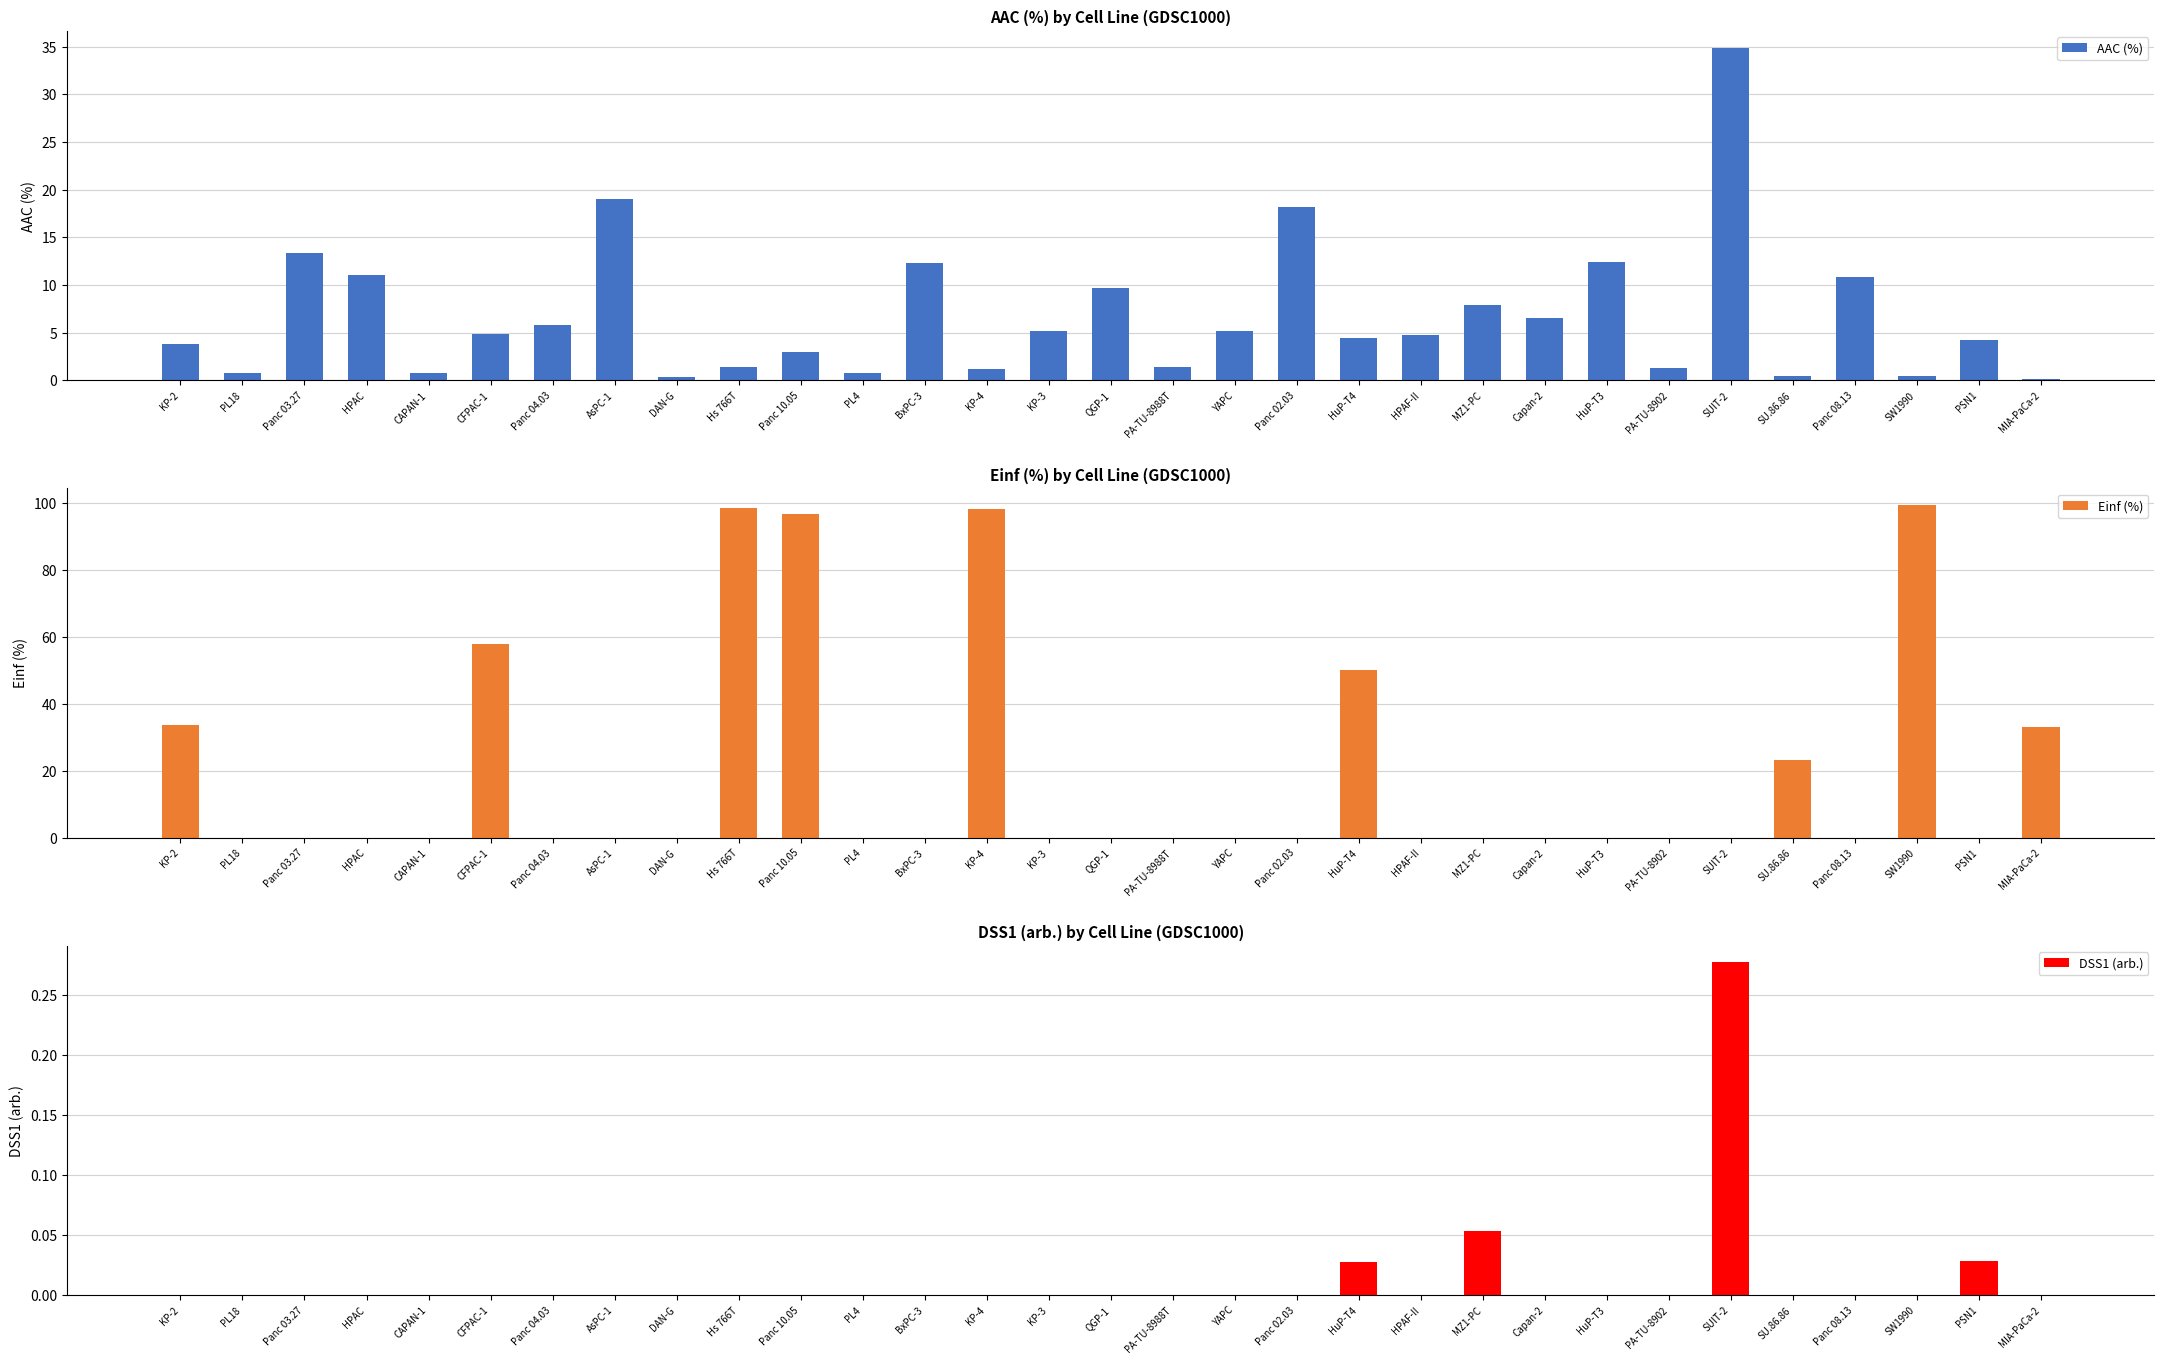

Reading left to right, extract all data points from this chart.

AAC (%): KP-2=3.8	PL18=0.8	Panc 03.27=13.4	HPAC=11.0	CAPAN-1=0.8	CFPAC-1=4.9	Panc 04.03=5.8	AsPC-1=19.0	DAN-G=0.3	Hs 766T=1.4	Panc 10.05=3.0	PL4=0.8	BxPC-3=12.3	KP-4=1.2	KP-3=5.1	QGP-1=9.6	PA-TU-8988T=1.3	YAPC=5.2	Panc 02.03=18.2	HuP-T4=4.4	HPAF-II=4.7	MZ1-PC=7.9	Capan-2=6.5	HuP-T3=12.4	PA-TU-8902=1.3	SUIT-2=34.9	SU.86.86=0.4	Panc 08.13=10.9	SW1990=0.5	PSN1=4.2	MIA-PaCa-2=0.1
Einf (%): KP-2=33.8	PL18=0.0	Panc 03.27=0.0	HPAC=0.0	CAPAN-1=0.0	CFPAC-1=58.0	Panc 04.03=0.0	AsPC-1=0.0	DAN-G=0.0	Hs 766T=98.6	Panc 10.05=96.7	PL4=0.0	BxPC-3=0.0	KP-4=98.3	KP-3=0.0	QGP-1=0.0	PA-TU-8988T=0.0	YAPC=0.0	Panc 02.03=0.0	HuP-T4=50.1	HPAF-II=0.0	MZ1-PC=0.0	Capan-2=0.0	HuP-T3=0.0	PA-TU-8902=0.0	SUIT-2=0.0	SU.86.86=23.2	Panc 08.13=0.0	SW1990=99.5	PSN1=0.0	MIA-PaCa-2=33.1
DSS1 (arb.): KP-2=0.0	PL18=0.0	Panc 03.27=0.0	HPAC=0.0	CAPAN-1=0.0	CFPAC-1=0.0	Panc 04.03=0.0	AsPC-1=0.0	DAN-G=0.0	Hs 766T=0.0	Panc 10.05=0.0	PL4=0.0	BxPC-3=0.0	KP-4=0.0	KP-3=0.0	QGP-1=0.0	PA-TU-8988T=0.0	YAPC=0.0	Panc 02.03=0.0	HuP-T4=0.0	HPAF-II=0.0	MZ1-PC=0.1	Capan-2=0.0	HuP-T3=0.0	PA-TU-8902=0.0	SUIT-2=0.3	SU.86.86=0.0	Panc 08.13=0.0	SW1990=0.0	PSN1=0.0	MIA-PaCa-2=0.0